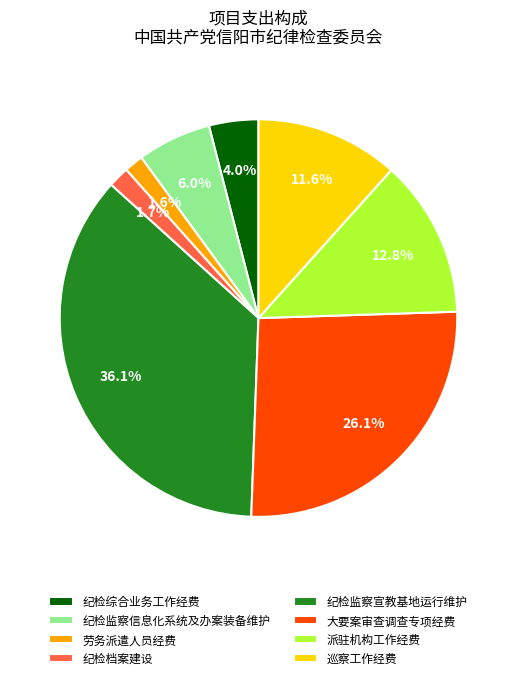

Is there any slice that represents more than half of the pie?

No